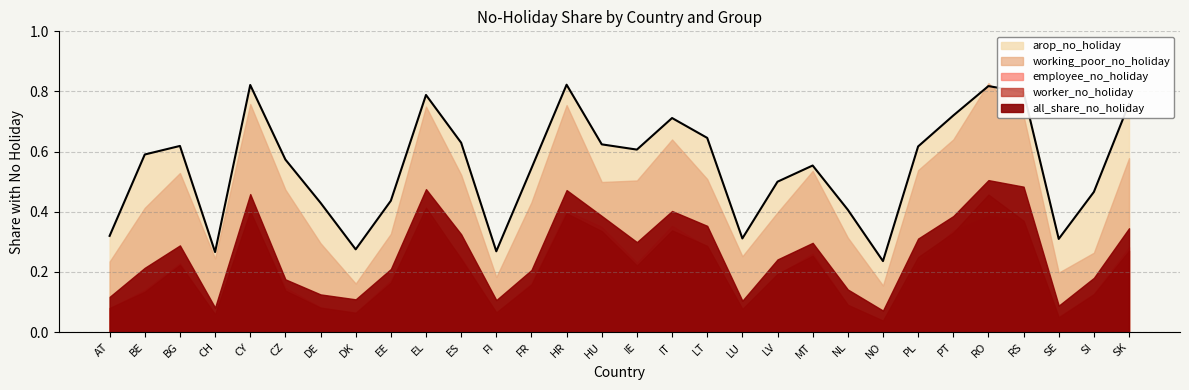

What is the label of the 15th point from the left?

HU